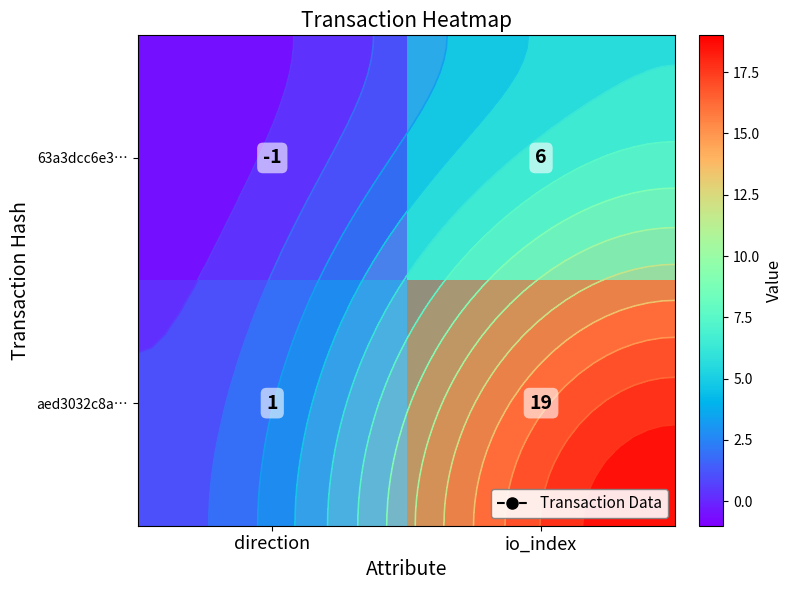

Which category has the highest value in the 63a3dcc6e3… series?

io_index